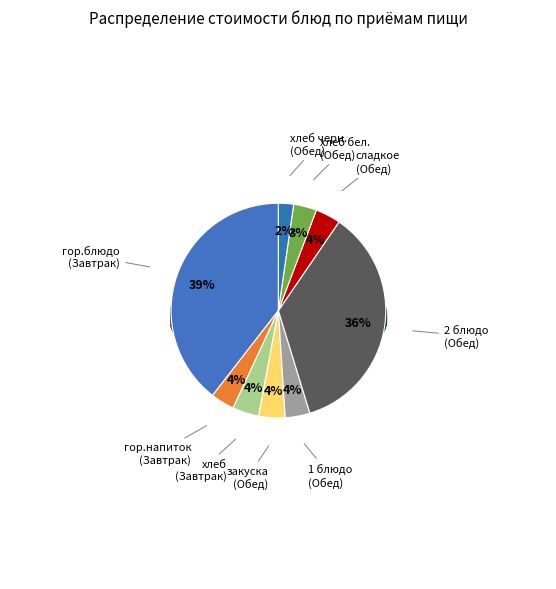

How much of the chart is everything except 1 блюдо (Обед)?

96.3%